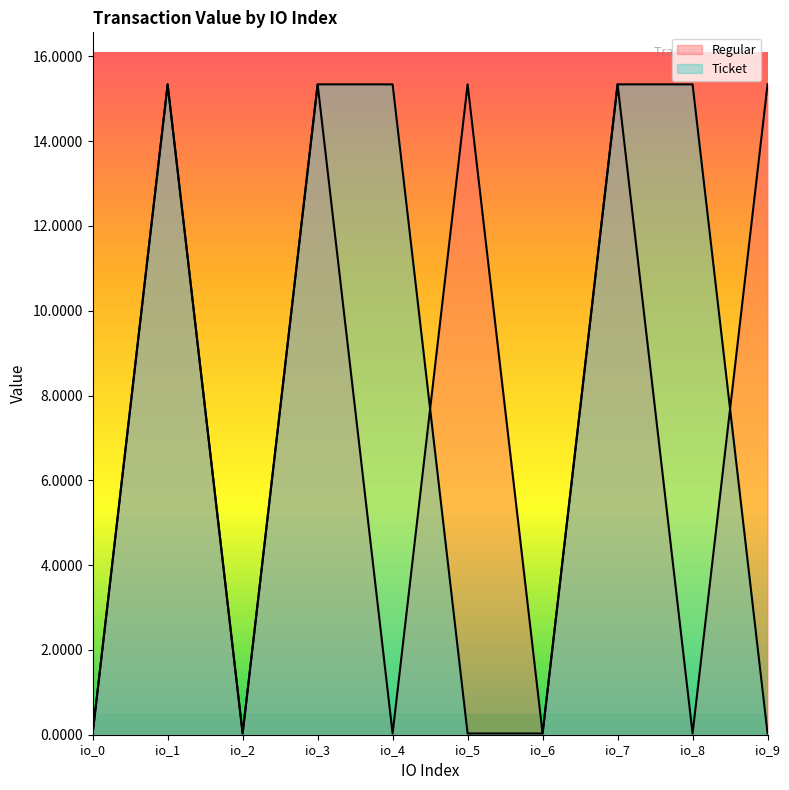

True or false: Regular has a value of 0.0 at io_8.

True